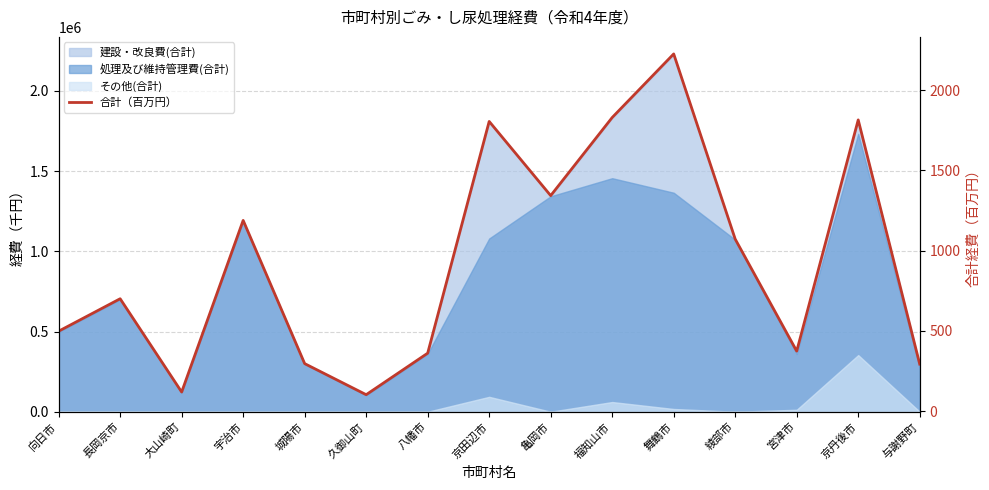

How many points are higher than both their immediate neighbors (excluding endpoints)?

5